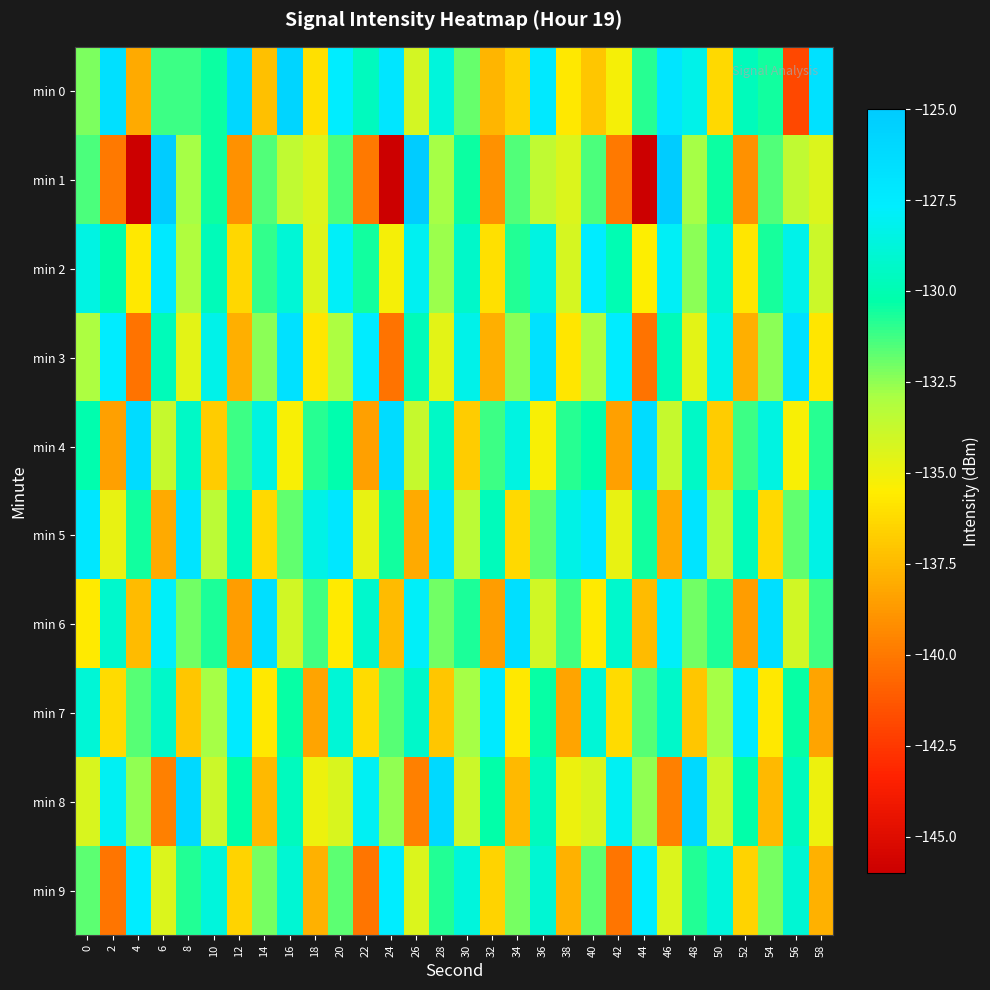

What is the spread (max minus min) of values at 40?

9.8